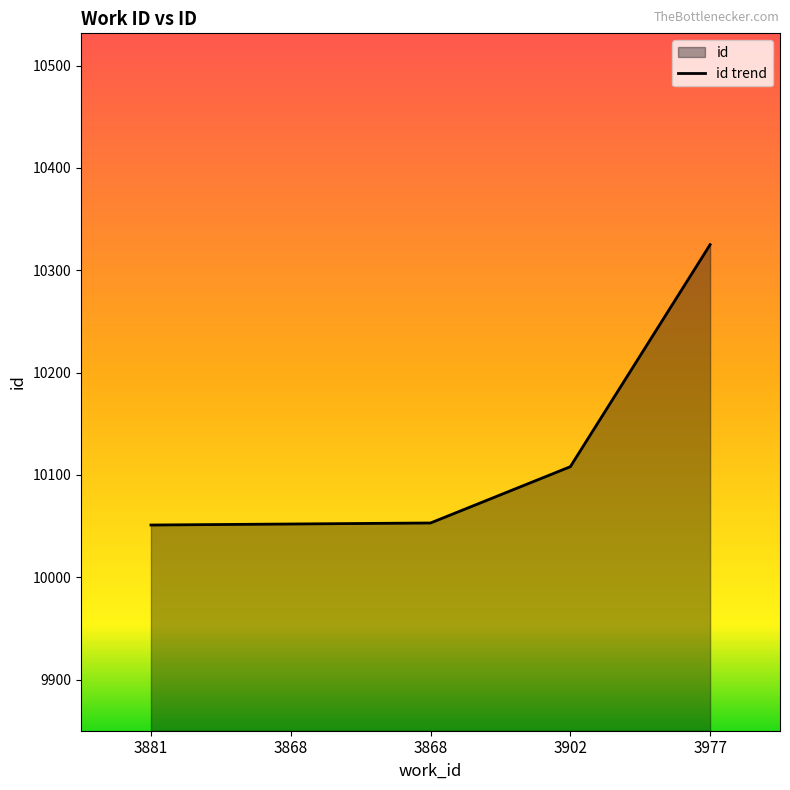

How many data points are less than 10053?

2